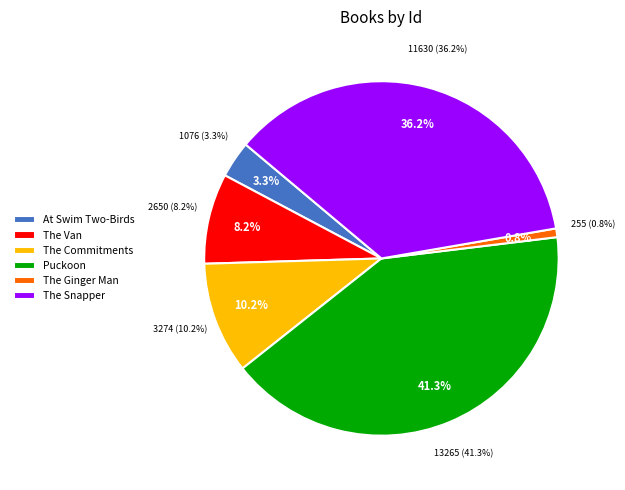

What percentage is the The Commitments slice, to the nearest percent?

10%